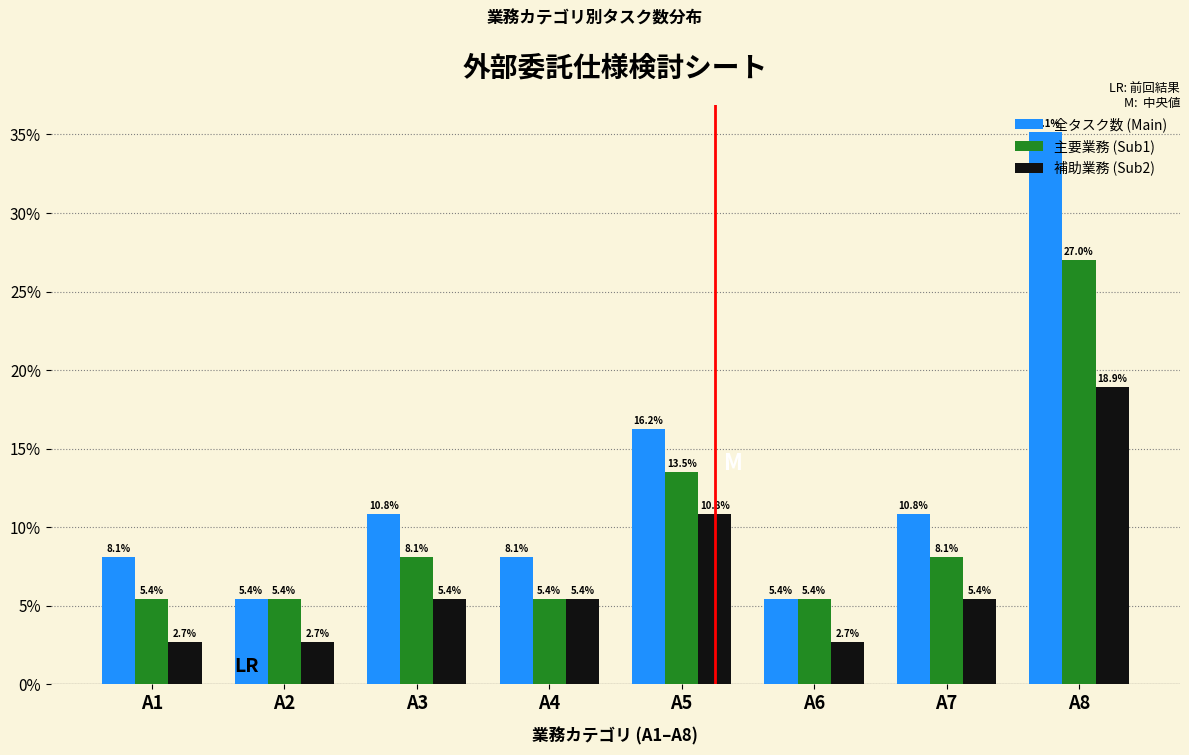

Which category has the highest value in the 主要業務 (Sub1) series?

A8